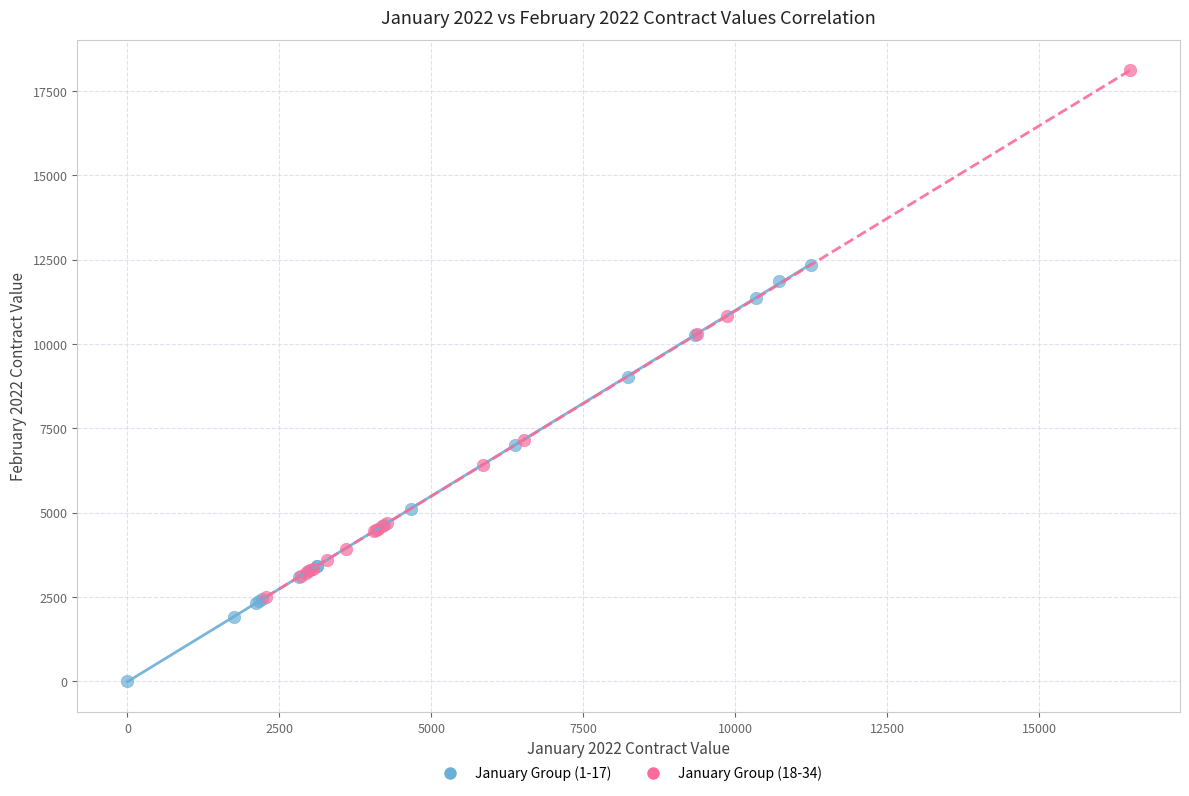

Which series contains the lowest Y value?

January Group (1-17)